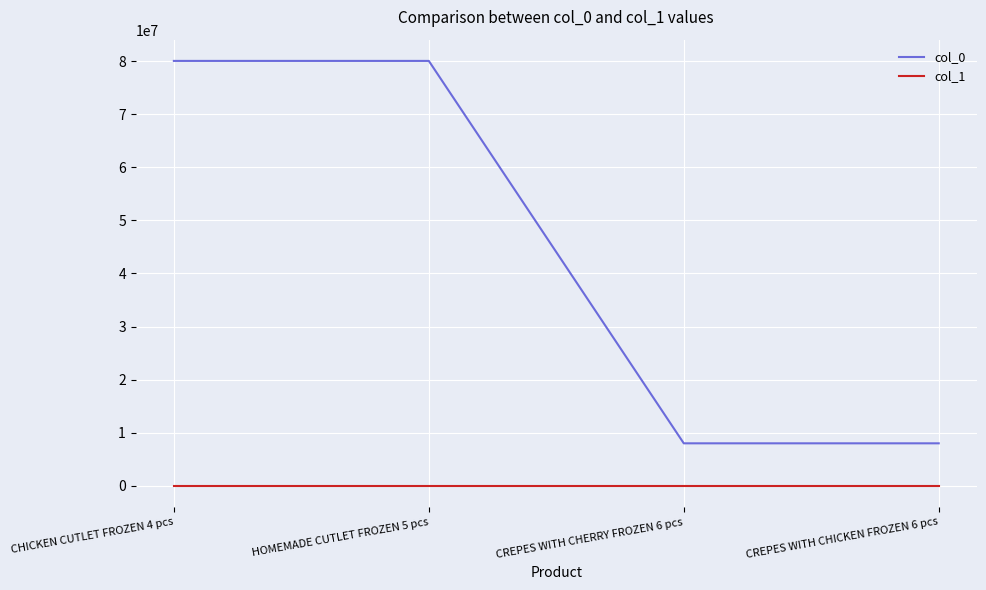

True or false: col_1 has more than 1 interior local peaks.

False